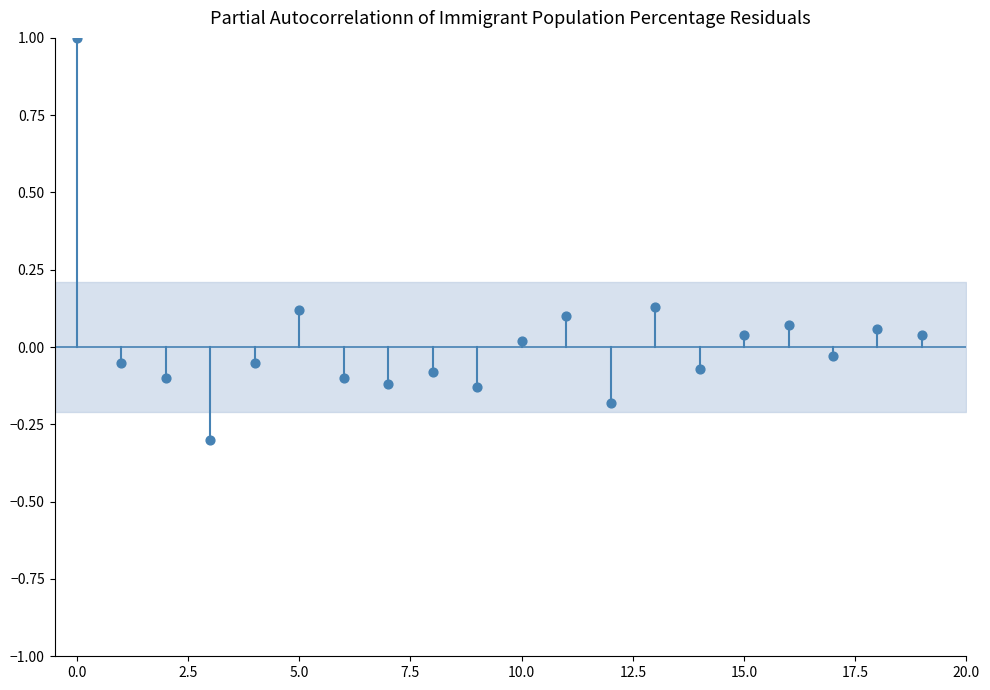

What is the range of Y values (max minus min)?

1.3